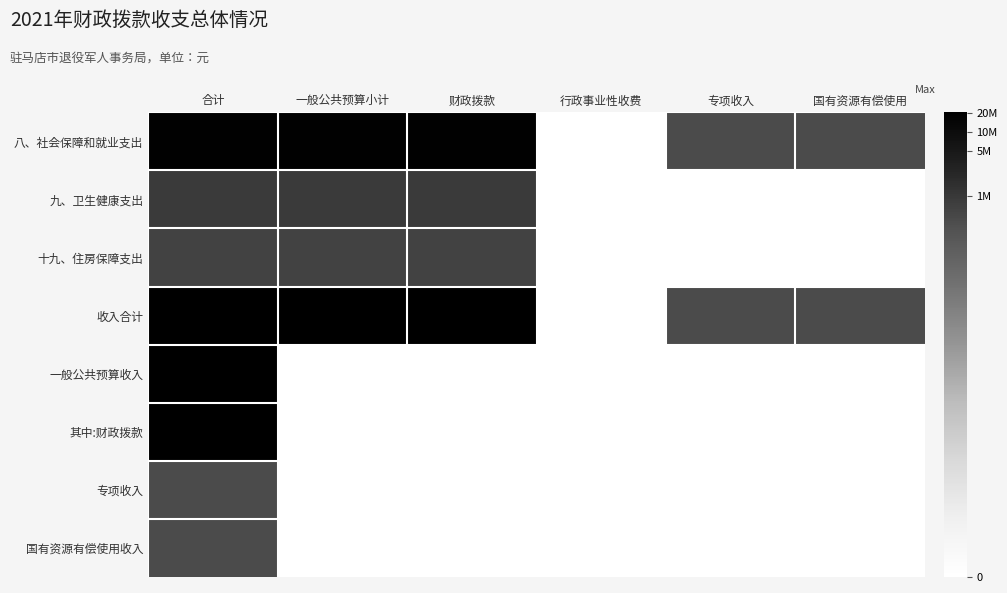

Between 一般公共预算小计 and 财政拨款, which is larger?

一般公共预算小计